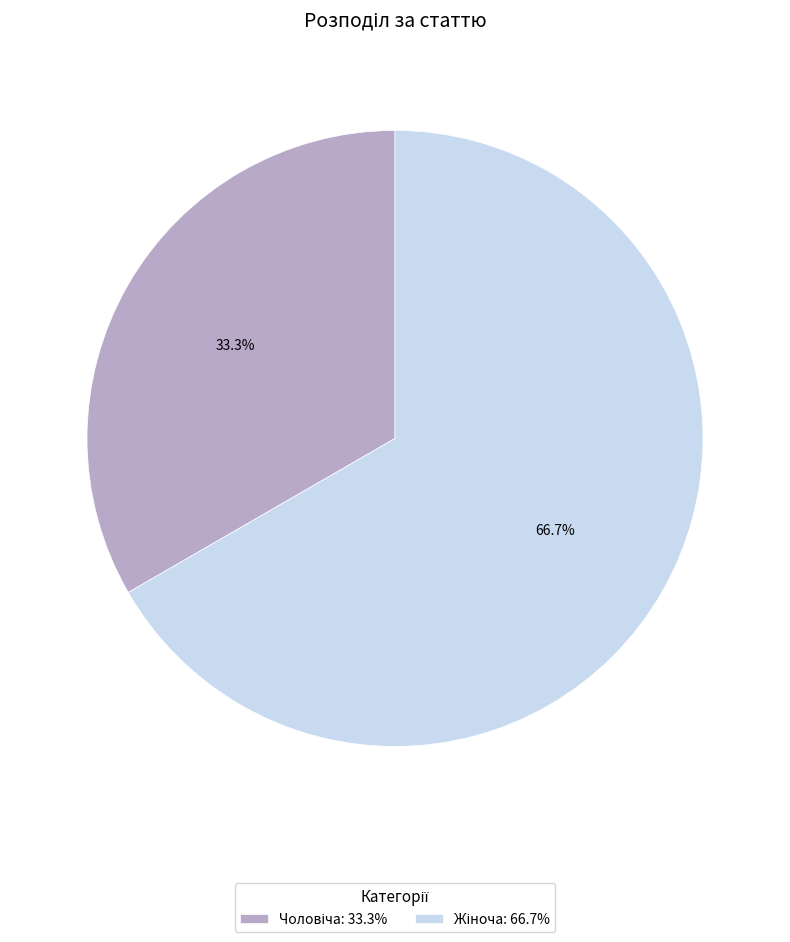

Does any single category account for the majority?

Yes